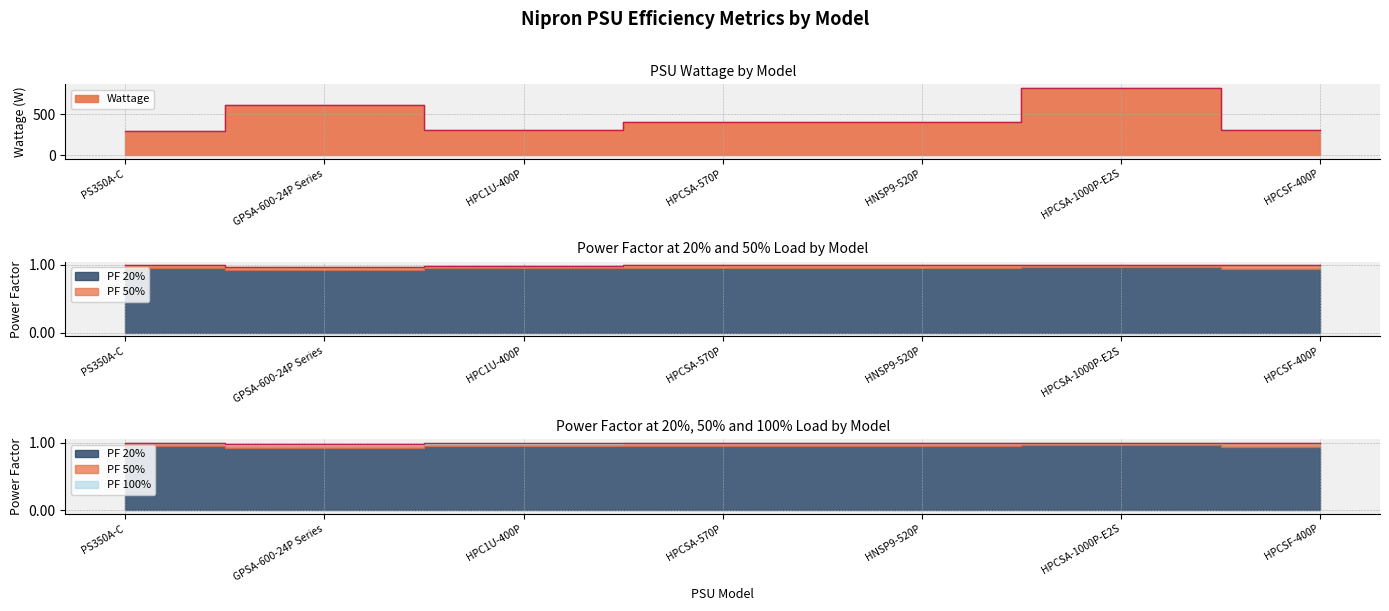

Rank the categories by Wattage value from lowest to highest.

PS350A-C, HPC1U-400P, HPCSF-400P, HPCSA-570P, HNSP9-520P, GPSA-600-24P Series, HPCSA-1000P-E2S